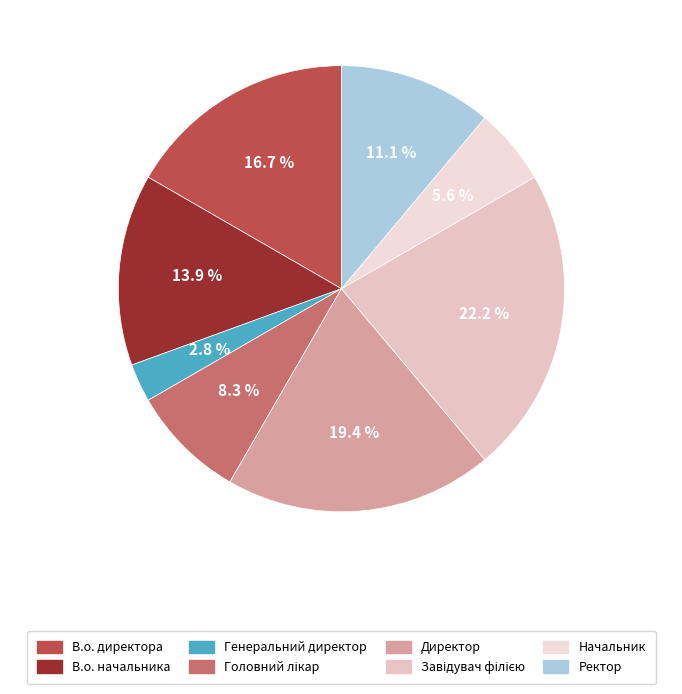

Do Завідувач філією and Начальник together represent more than half of the pie?

No